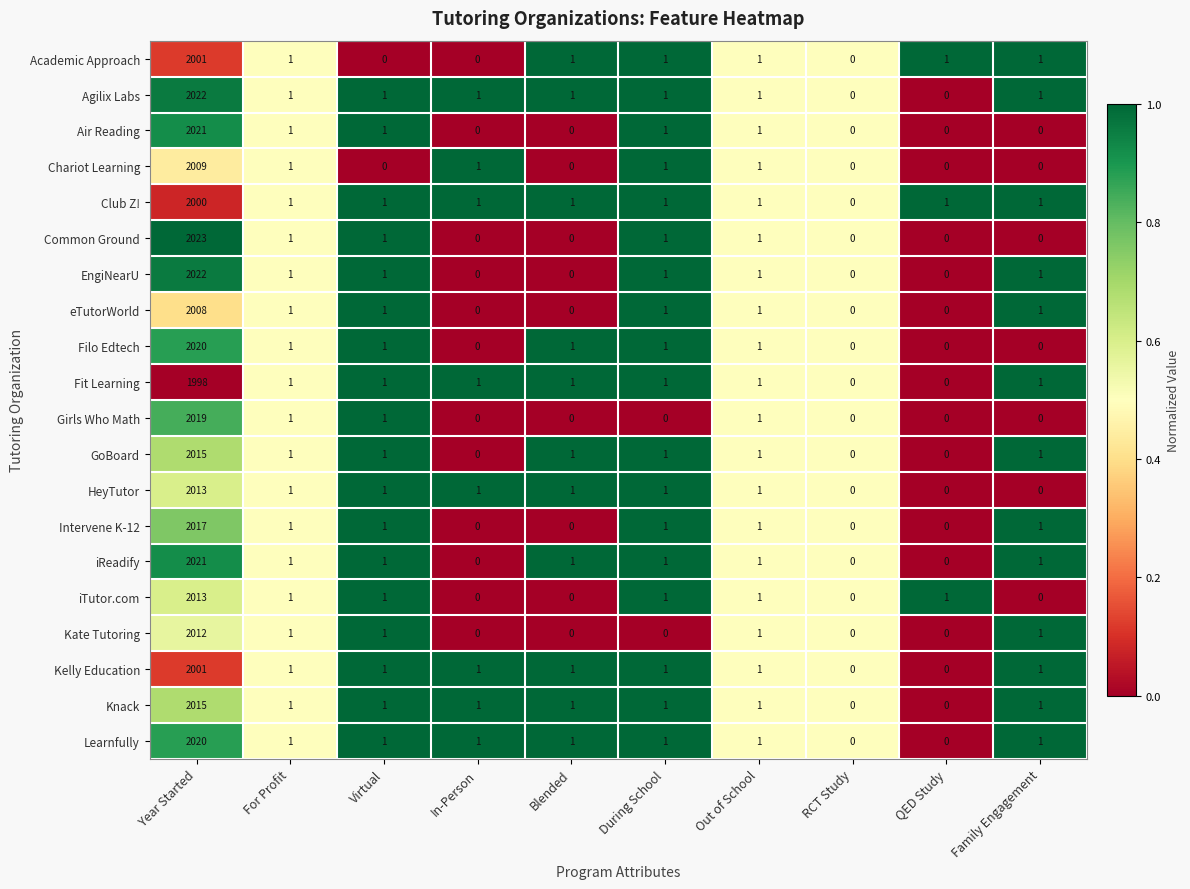

What value does the Common Ground series have at Year Started, to the nearest 10?

2020